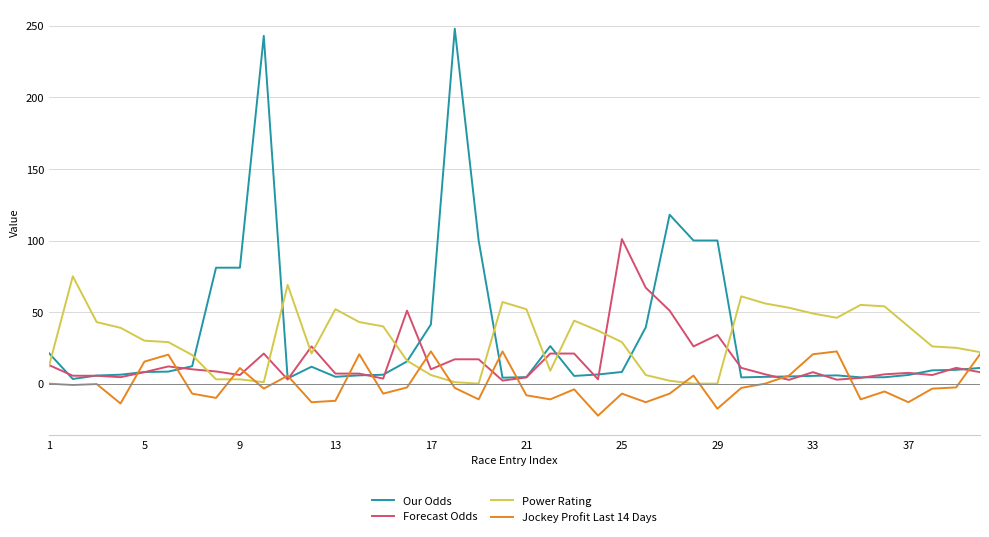

Which series has the largest range (max minus min)?

Our Odds